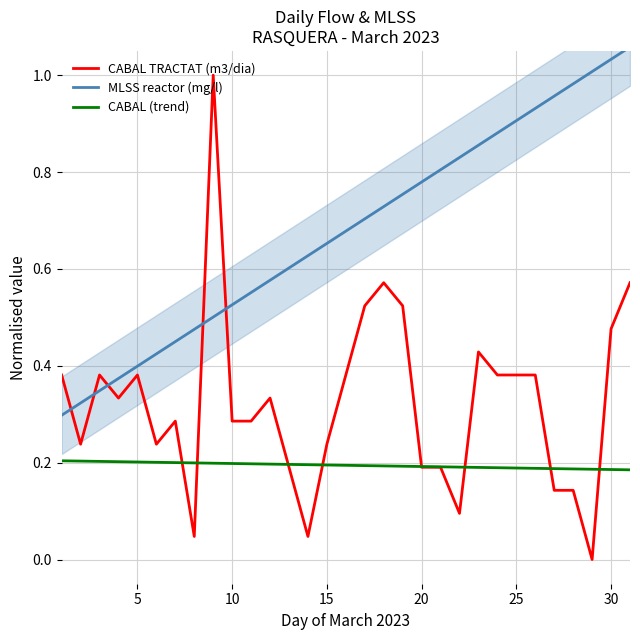

The value of CABAL TRACTAT (m3/dia) at 20 is 0.1. True or false?

False